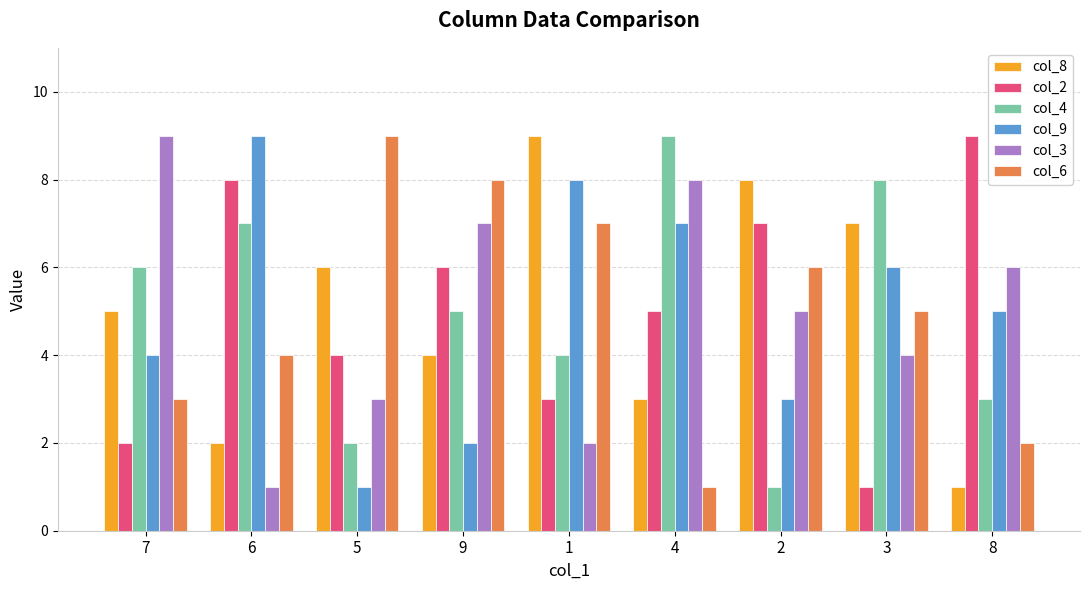

What is the difference between the maximum and minimum values in the col_9 series?

8